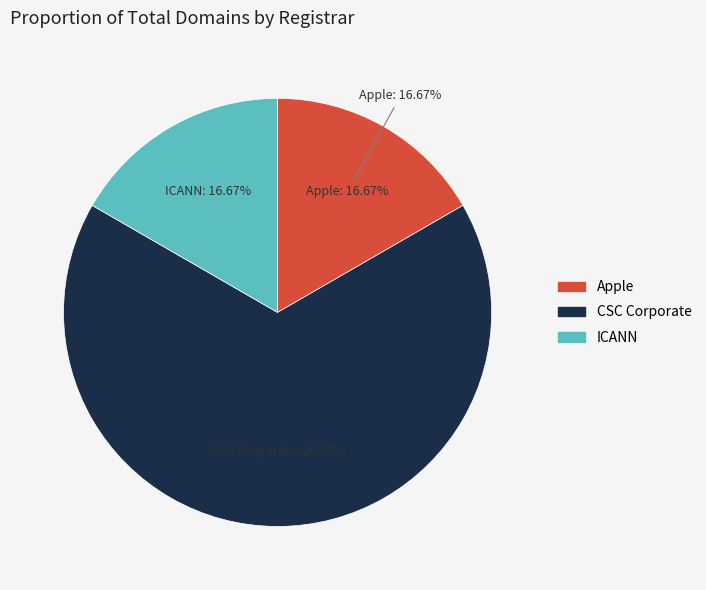

Do Apple, Inc. and Internet Corporation for Assigned Names together represent more than half of the pie?

No